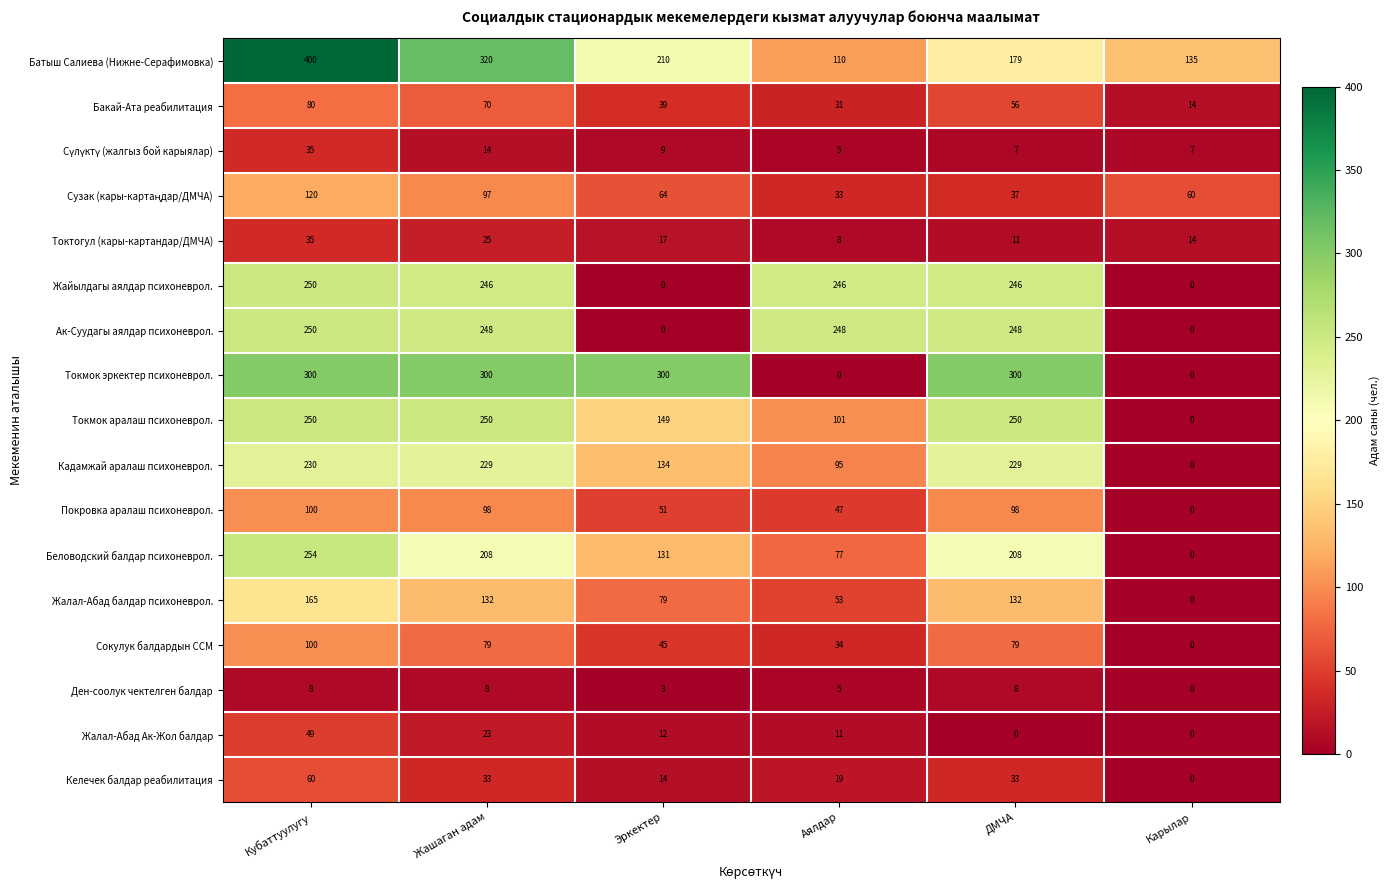

At which label is Жалал-Абад балдар психоневрол. closest to 82?

Эркектер